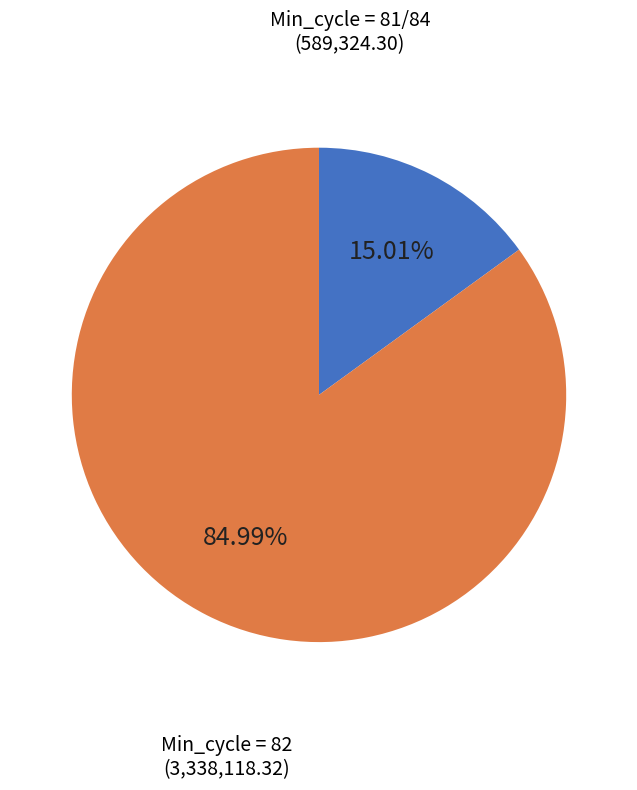

Is there any slice that represents more than half of the pie?

Yes